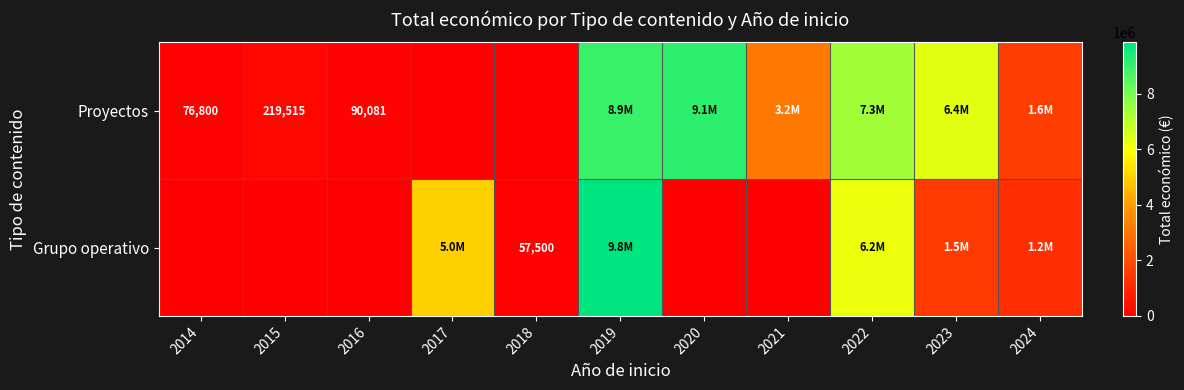

Which series changed the most between 2022 and 2023?

Grupo operativo